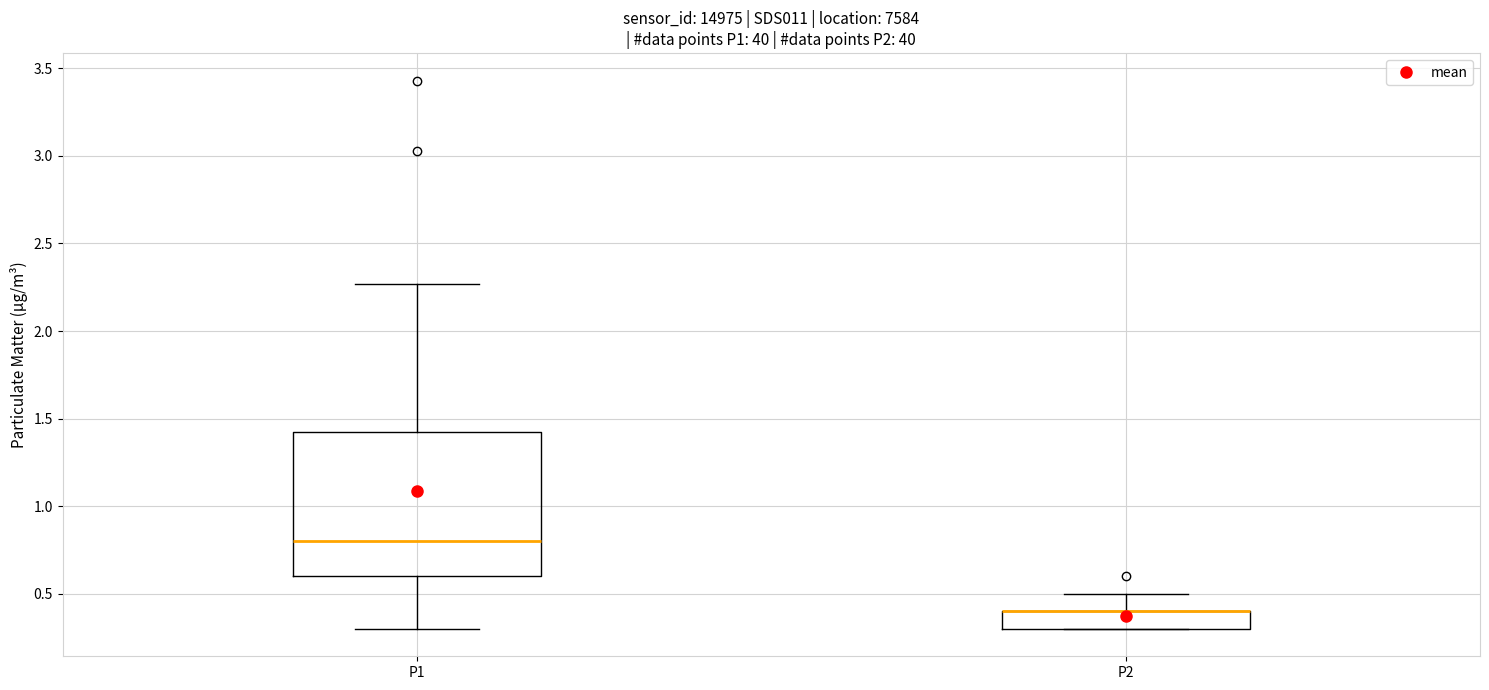

Reading left to right, read every box against the y-axis: the position of its median line, the range the box covers, and the ends of its whiskers. The values are not printed on the chart, so give them approximately, as read against the axis.

P1: median 0.80, box 0.60 to 1.45, whiskers 0.30 to 2.25
P2: median 0.40 (drawn on the box's upper edge), box 0.30 to 0.40, whiskers 0.30 to 0.50